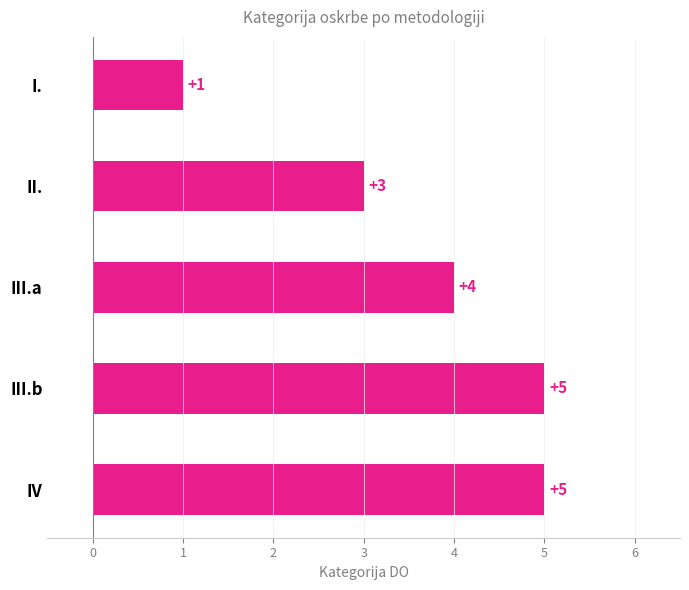

Reading bottom to top, what are all the values shown in this chart?

IV=5	III.b=5	III.a=4	II.=3	I.=1